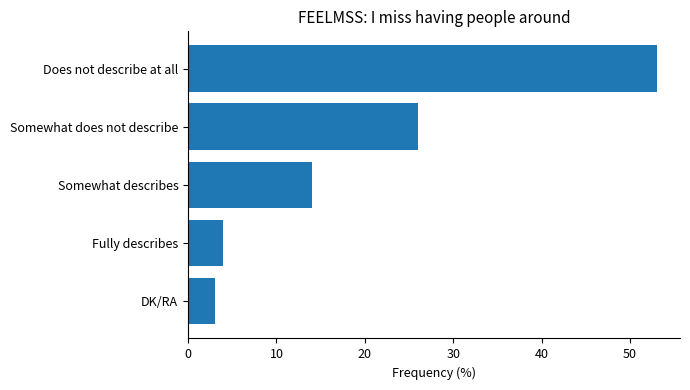

What is the greatest value displayed?

53